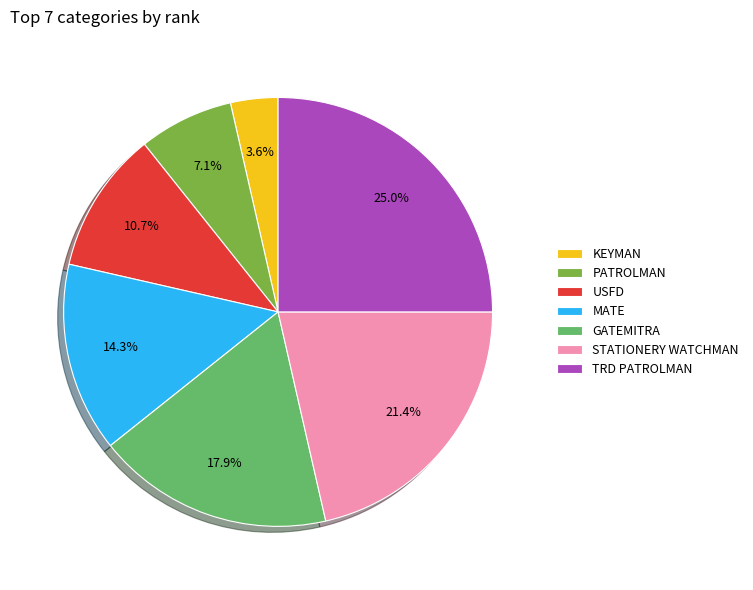

What is the largest slice in the pie chart?

TRD PATROLMAN